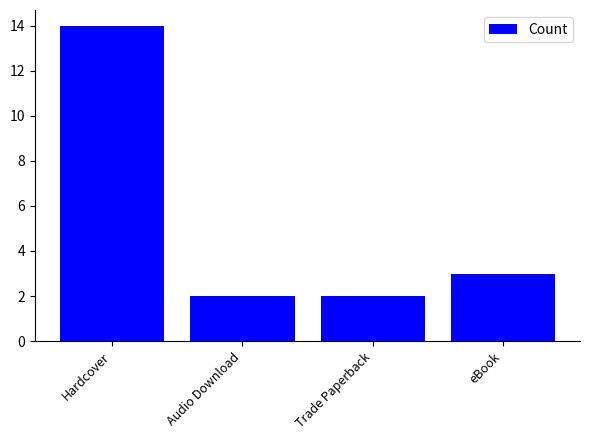

How many distinct data groups are displayed?

1